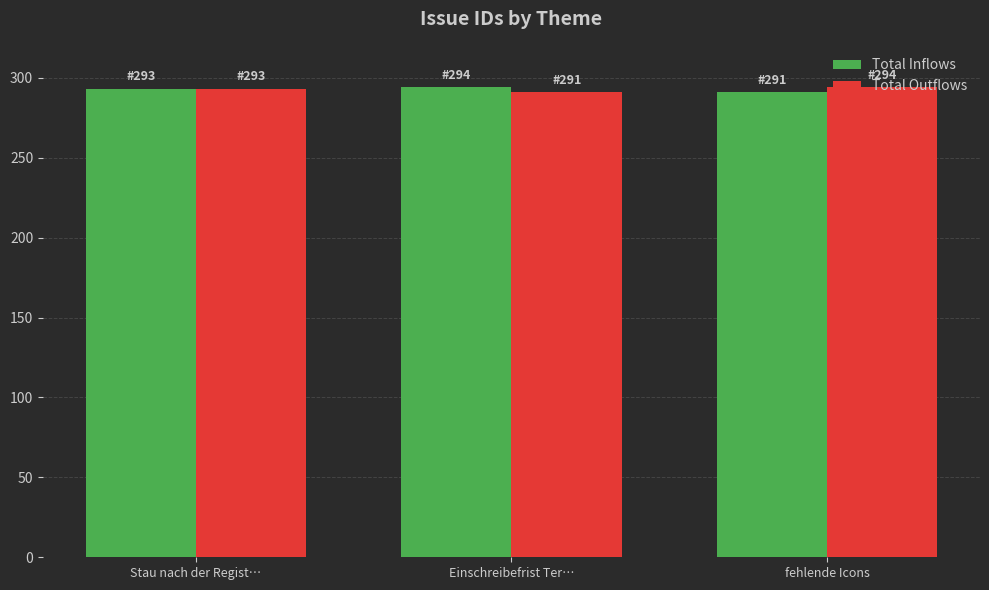

What is the total value across all series at Einschreibefrist Ter…?

585